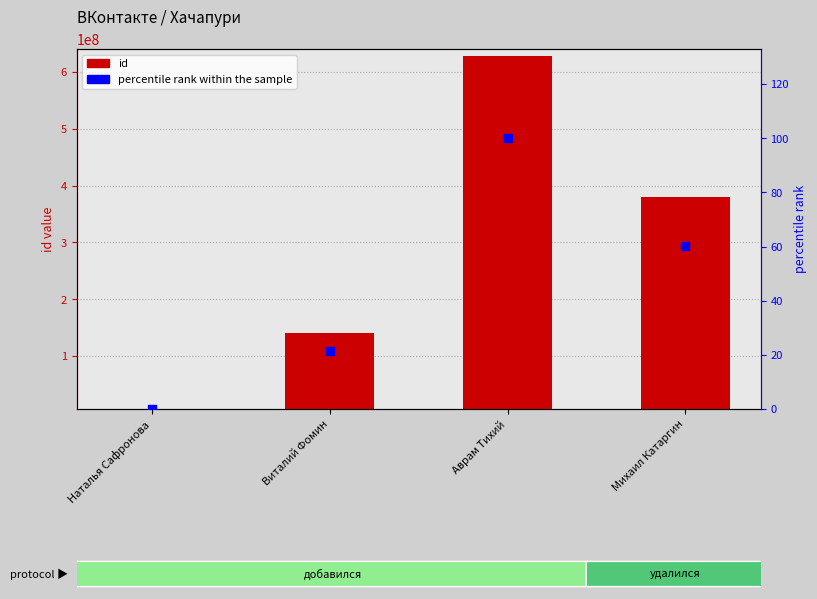

What are all the series names shown in the legend?

id, percentile rank within the sample